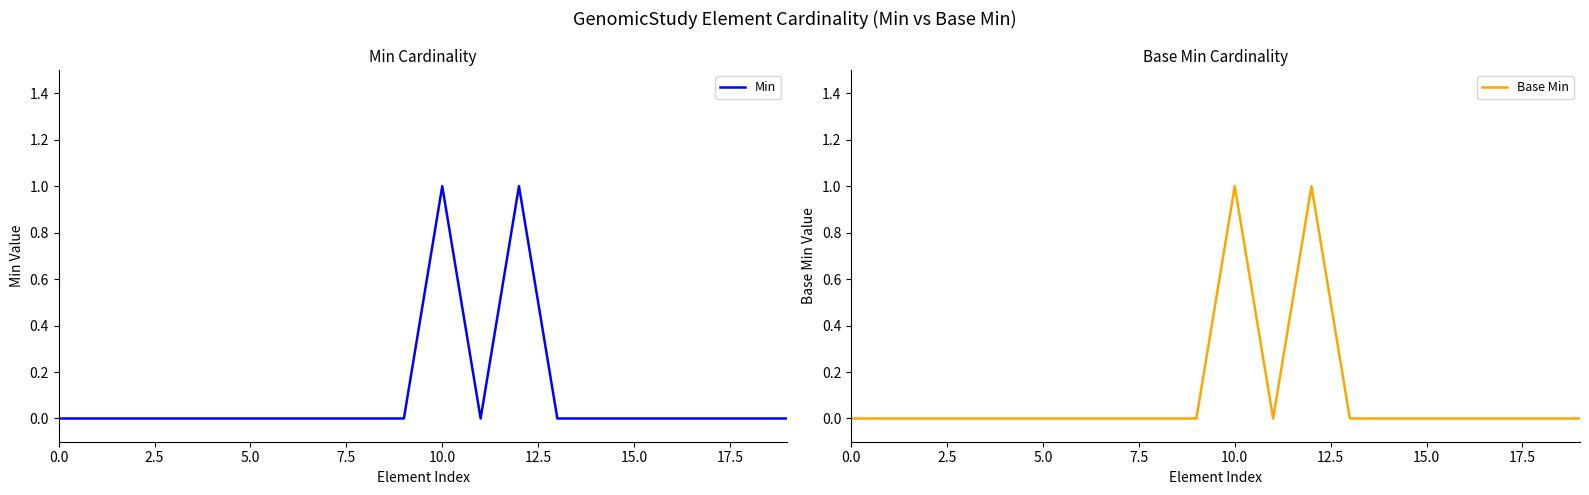

What are all the series names shown in the legend?

Min, Base Min